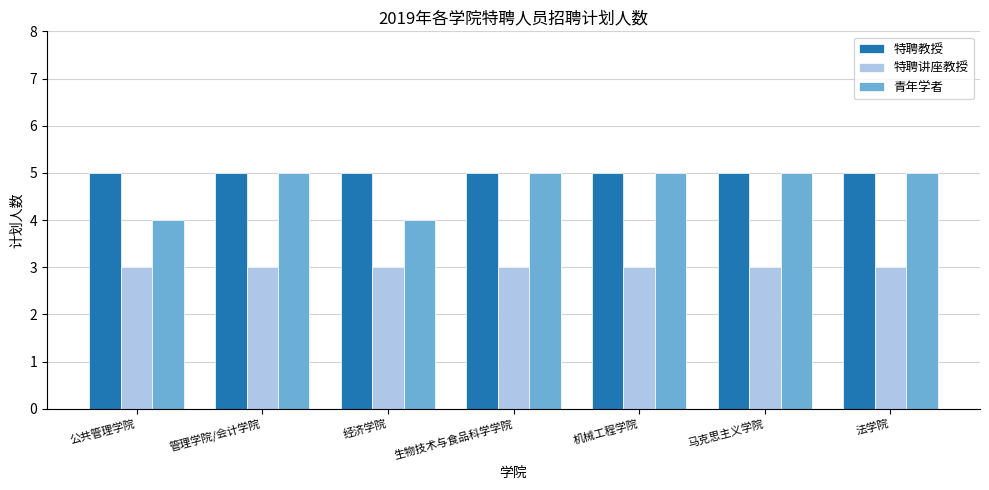

What is the spread (max minus min) of values at 经济学院?

2